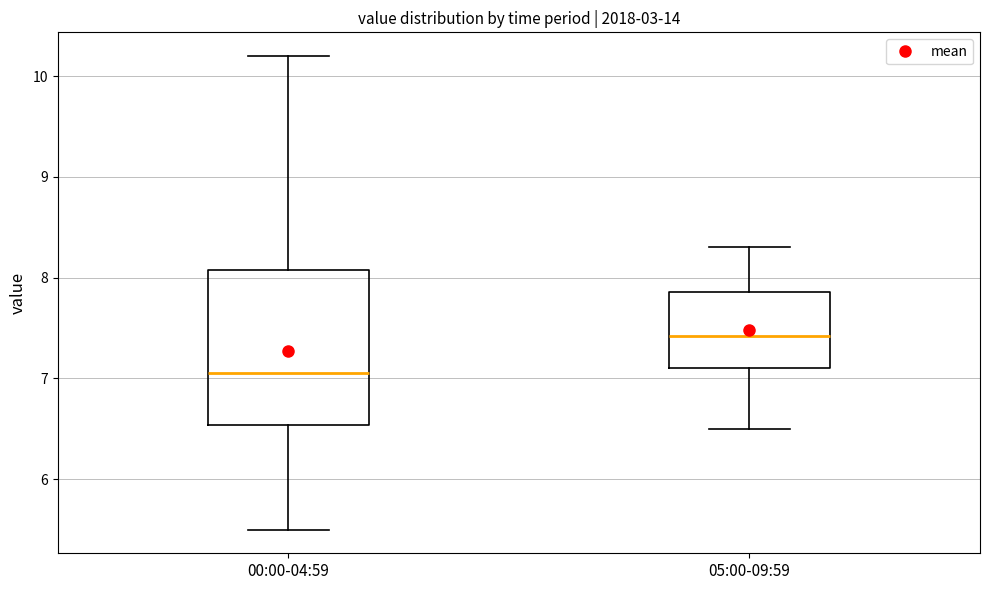

Which box's median line is the highest?

05:00-09:59